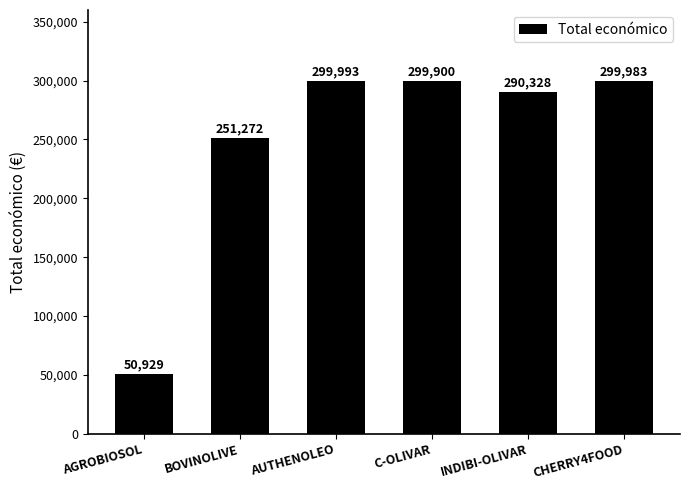

What is the change in value from AGROBIOSOL to BOVINOLIVE?

+200343